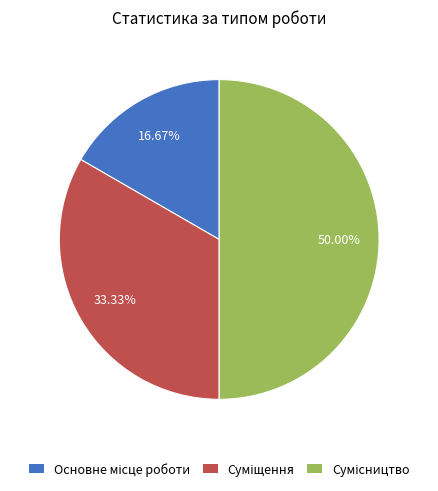

How many segments does this pie chart have?

3